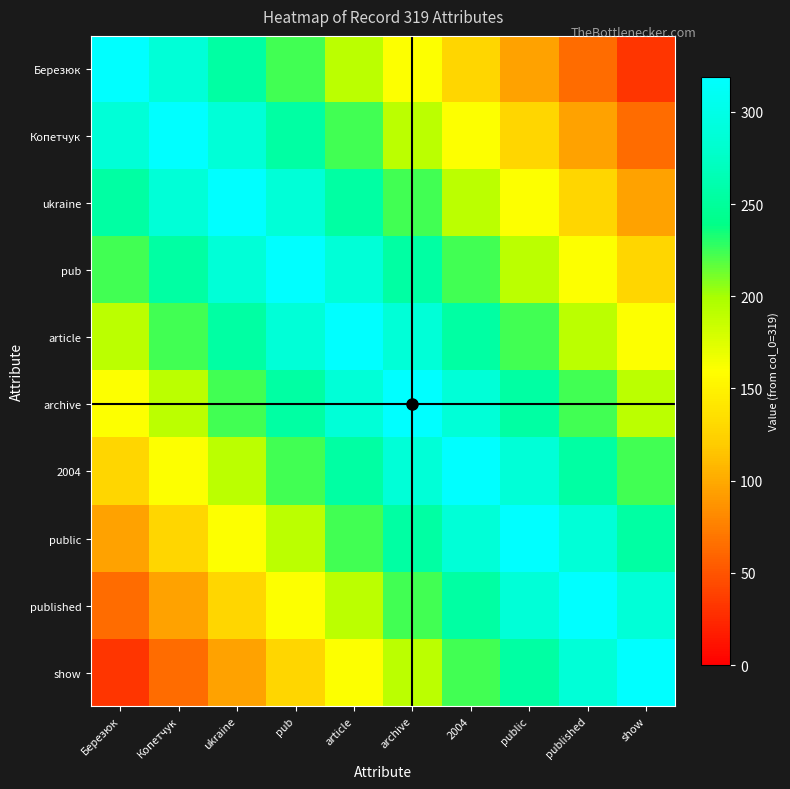

At how many categories does at least one series exceed 113?

10